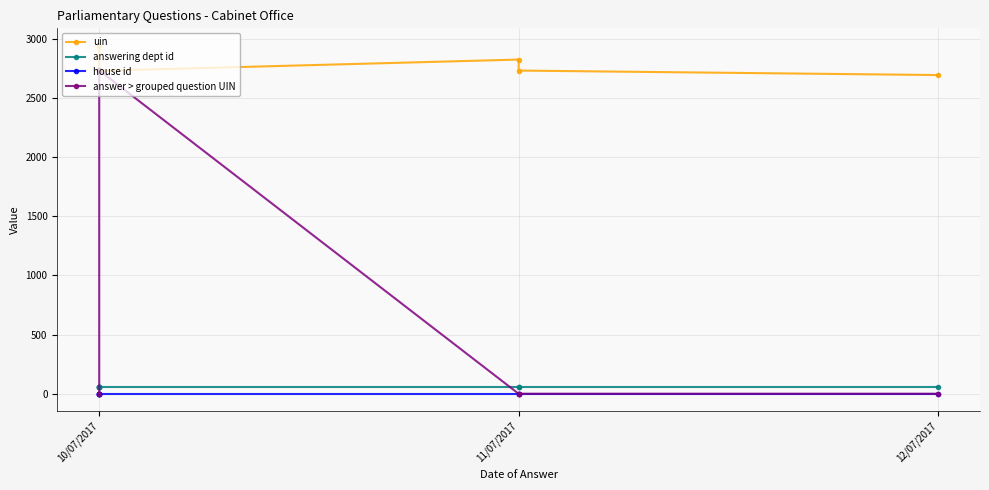

True or false: uin and answering dept id cross at least once.

False